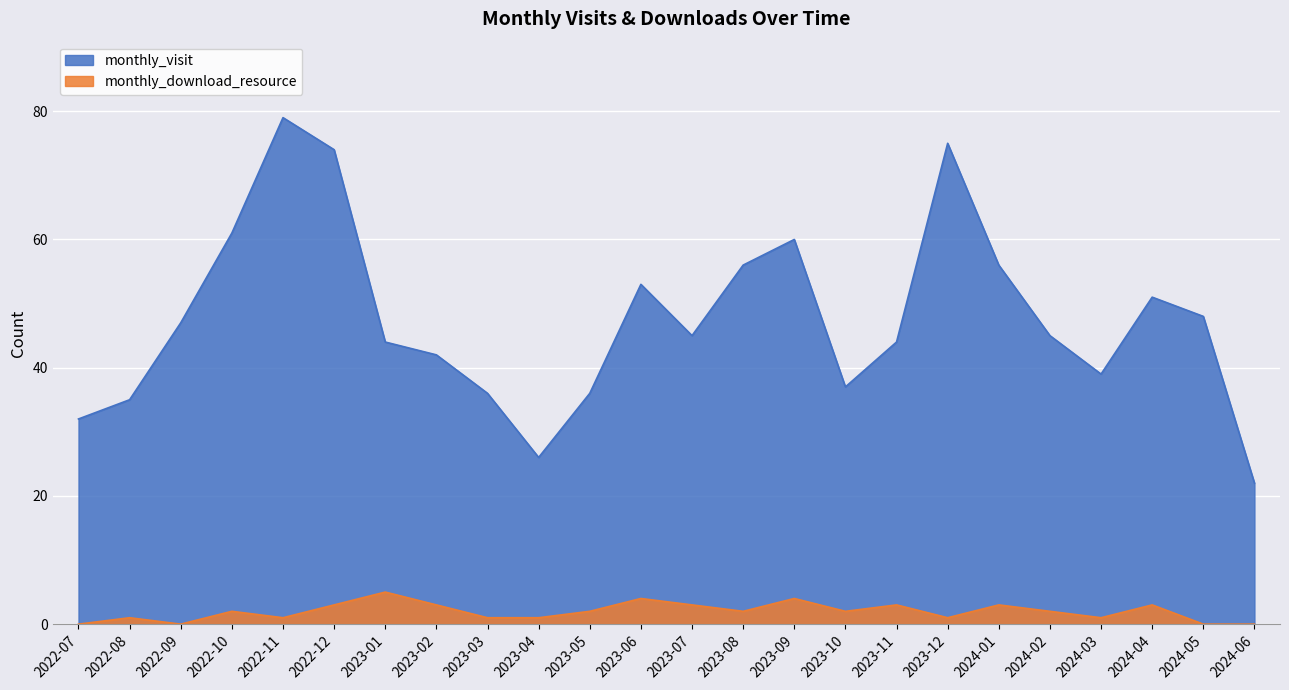

True or false: monthly_visit and monthly_download_resource cross at least once.

False